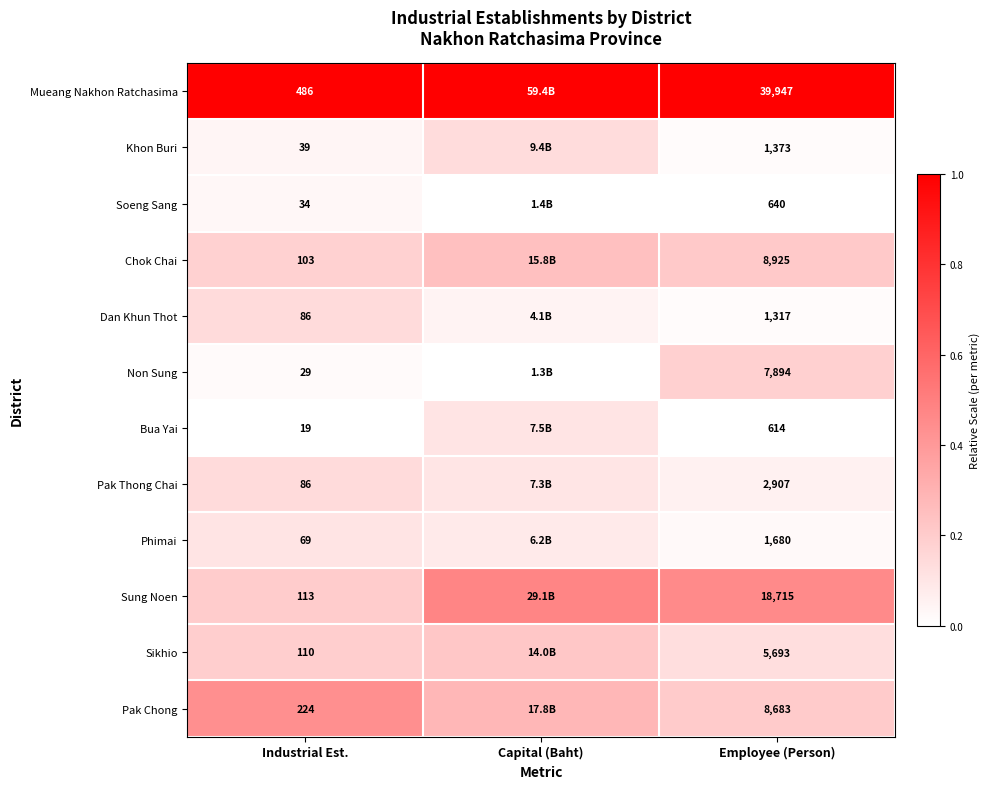

True or false: Sung Noen has a value of 0.7 at Employee (Person).

False